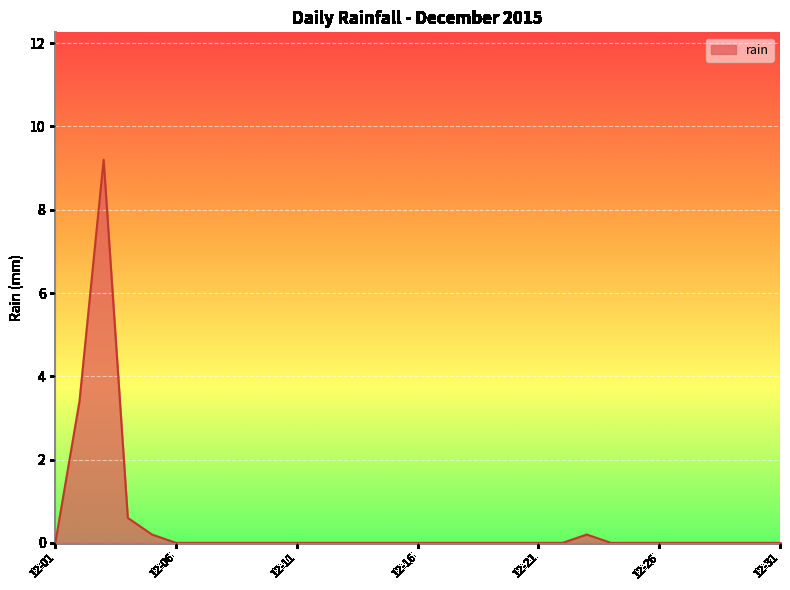

What is the maximum value shown in the chart?

9.2